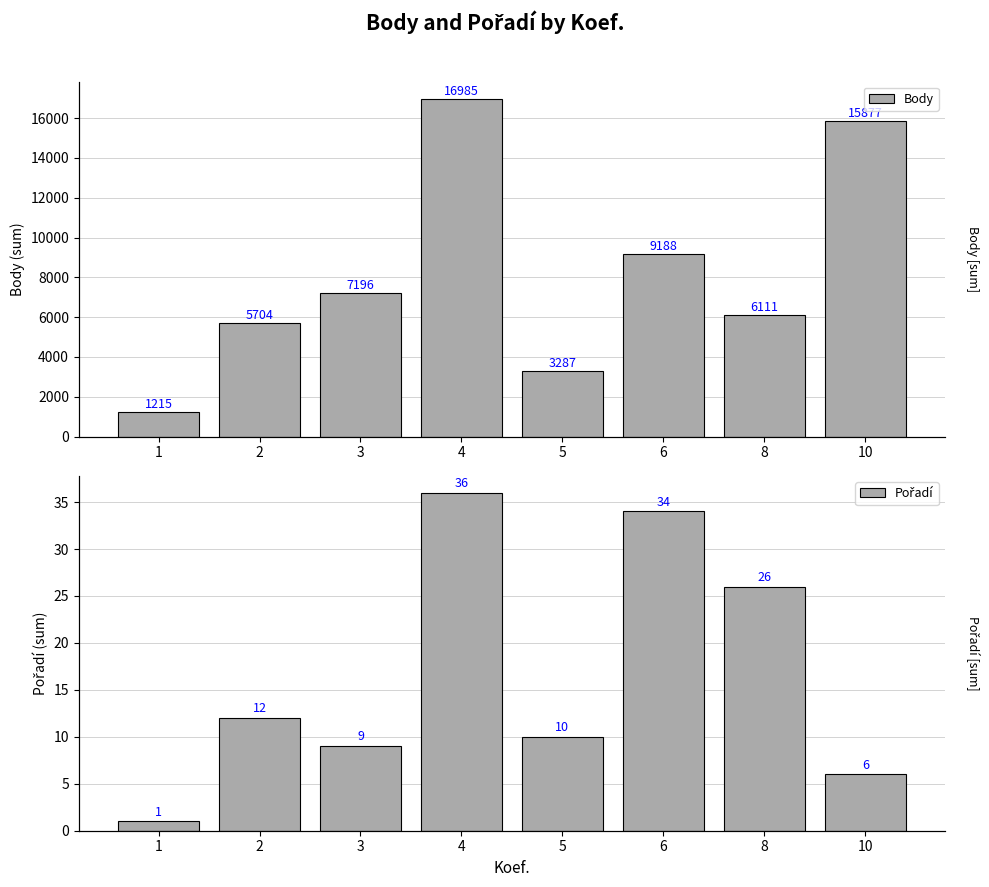

What is the sum of all Pořadí values?

134